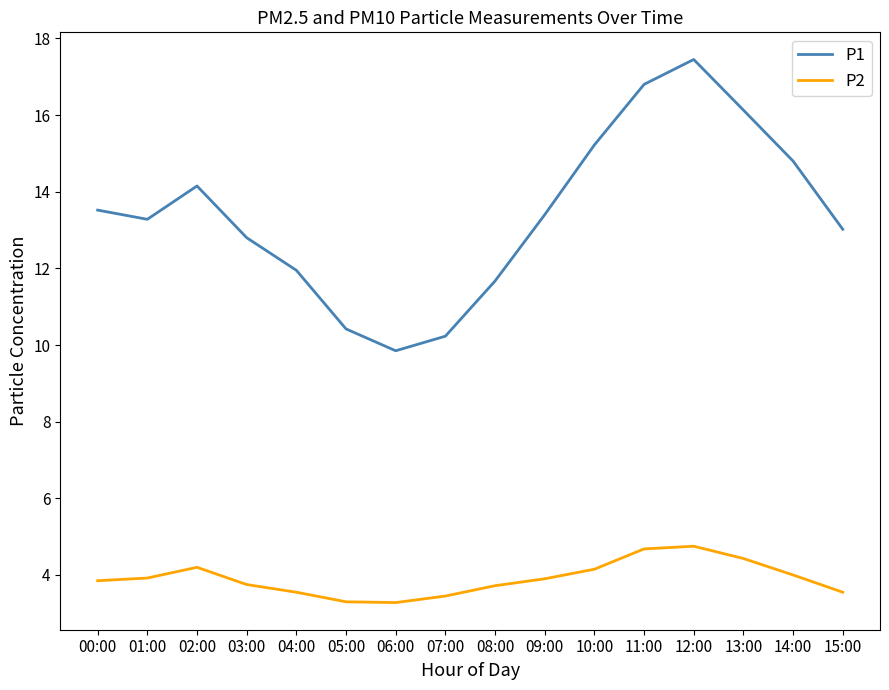

Is this an area chart (filled region under the line)?

No